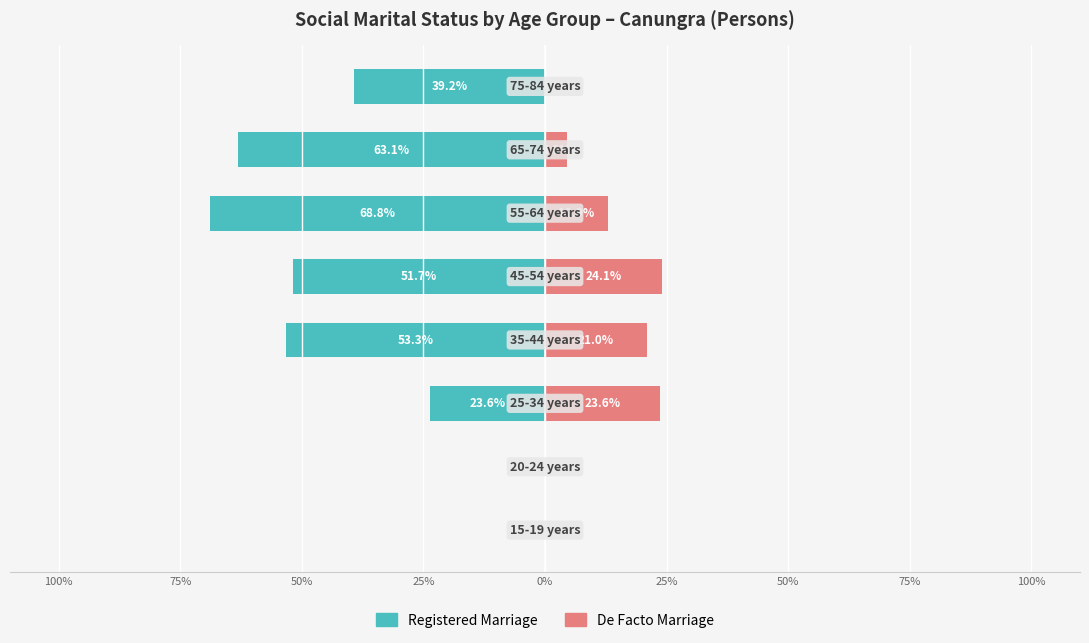

What is the average value of the De Facto Marriage series?

10.8